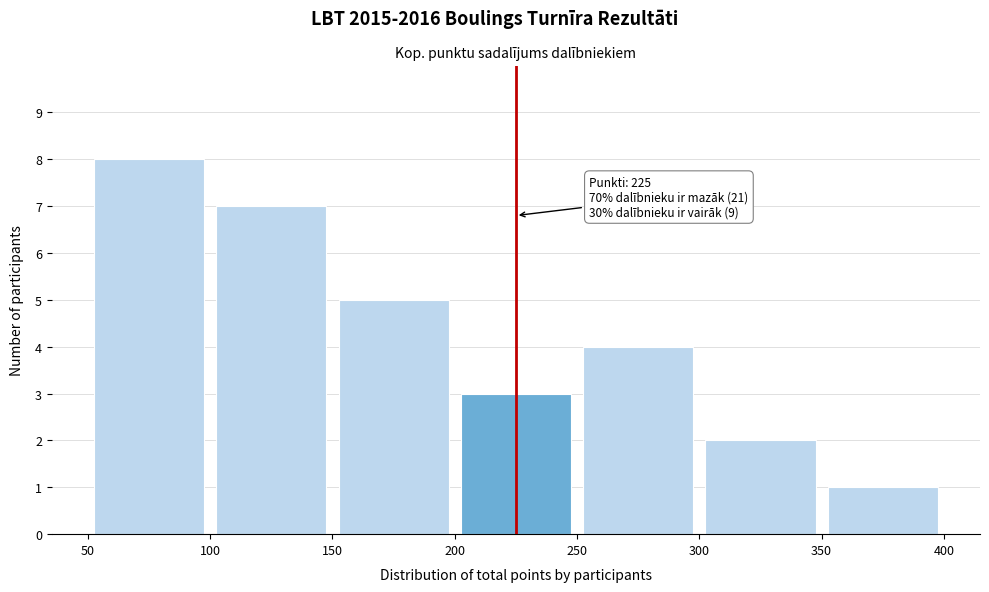

Which range on the x-axis has the tallest bar?

50 to 100